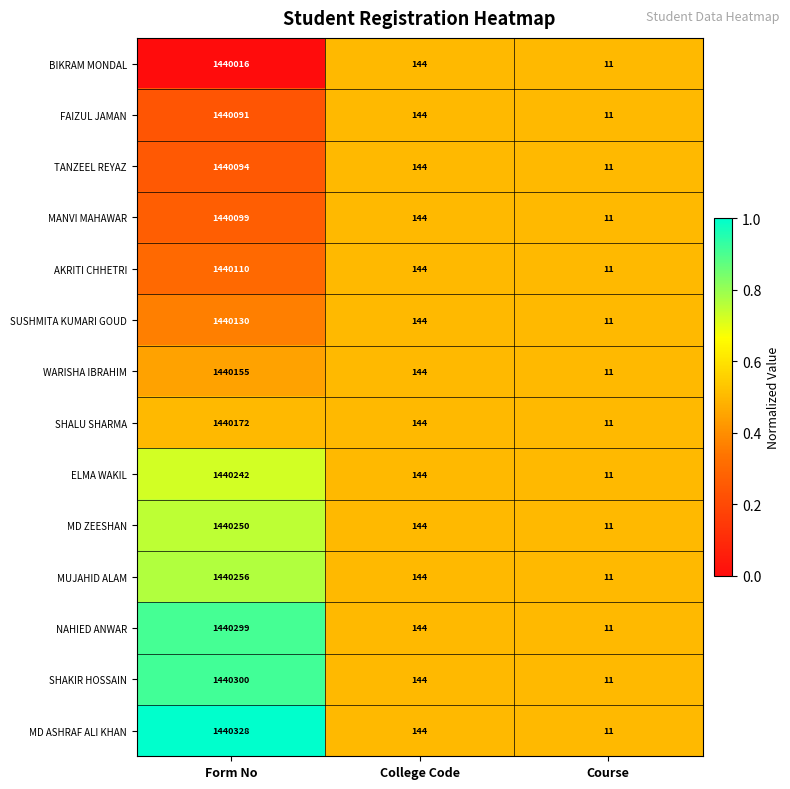

At which category is the sum across all series the highest?

Form No